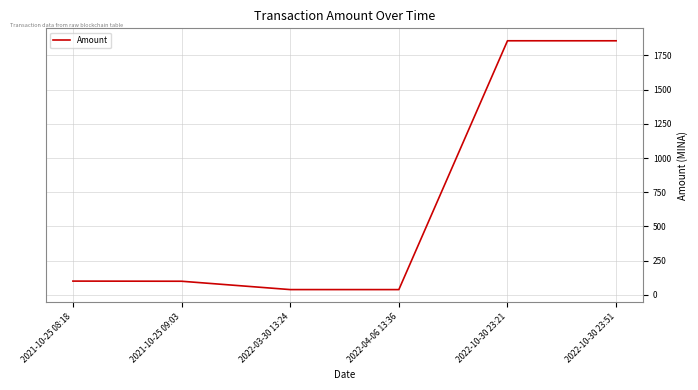

What is the average value?

665.2